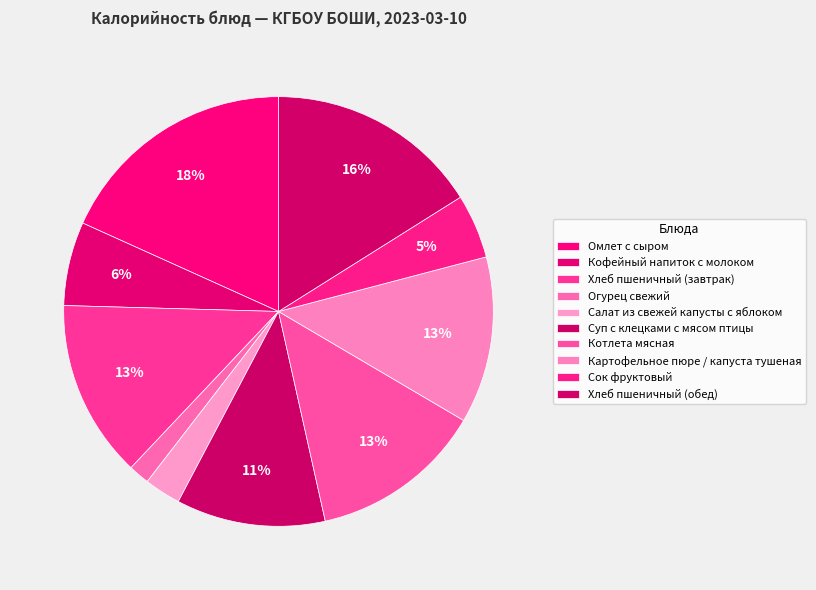

True or false: Кофейный напиток с молоком accounts for 14% of the total.

False